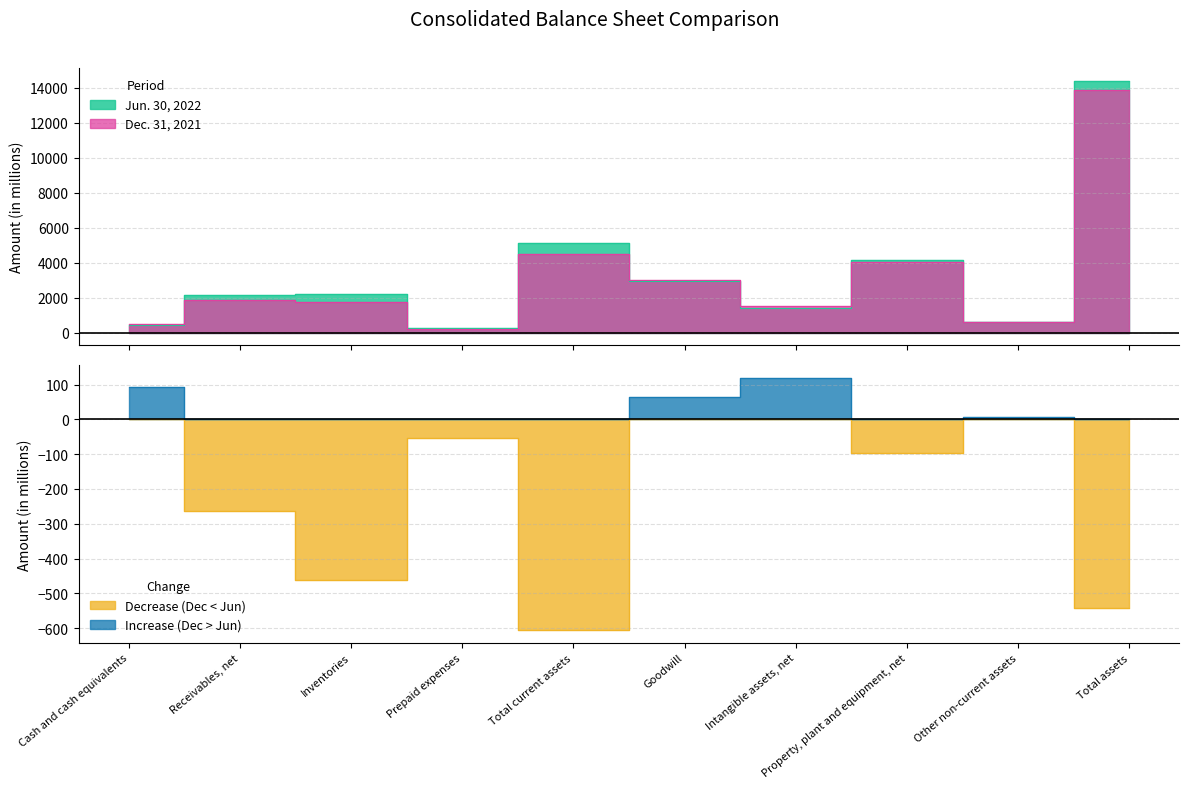

What is the label of the 4th point from the left?

Prepaid expenses